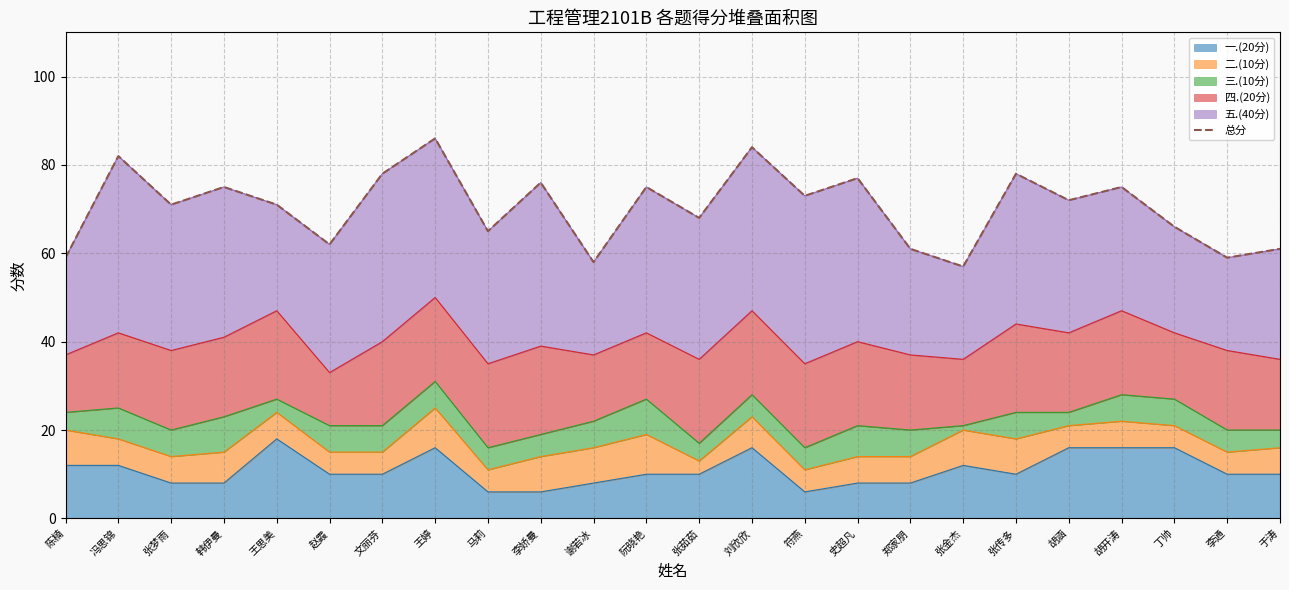

Rank the categories by value from highest to lowest.

王婷, 刘欣欣, 冯思锦, 文丽芬, 张传多, 史超凡, 李娇曼, 韩伊曼, 阮晓艳, 胡开涛, 符燕, 胡涵, 张梦雨, 王思美, 张茹茹, 丁帅, 马莉, 赵霞, 郑家朋, 于涛, 陈楠, 李通, 谢若冰, 张金杰